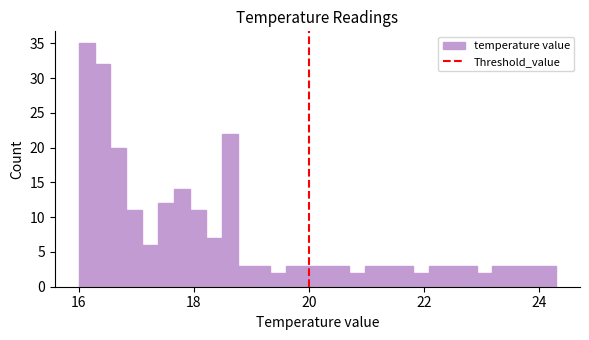

Read against the x-axis, roughly where is the centre of the tallest bar?

16.2